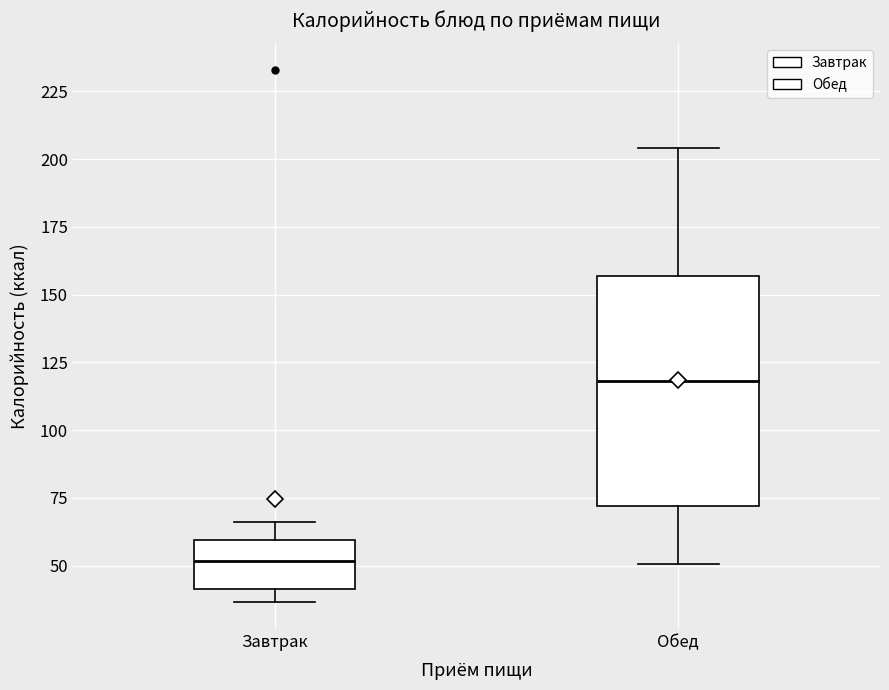

Where does the lower whisker of the box for Обед end on the y-axis? The values are not printed on the chart, so give them approximately, as read against the axis.

50